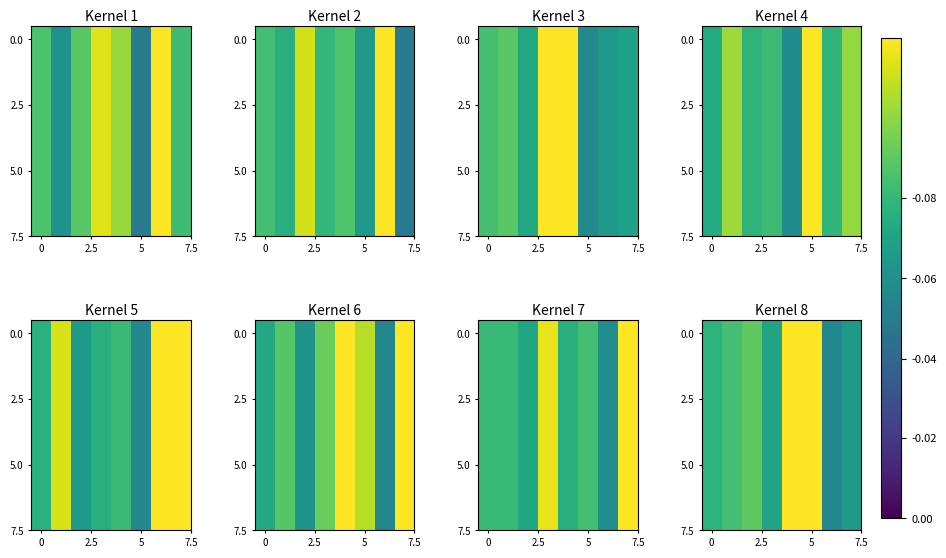

Count the number of data series in this chart.

8